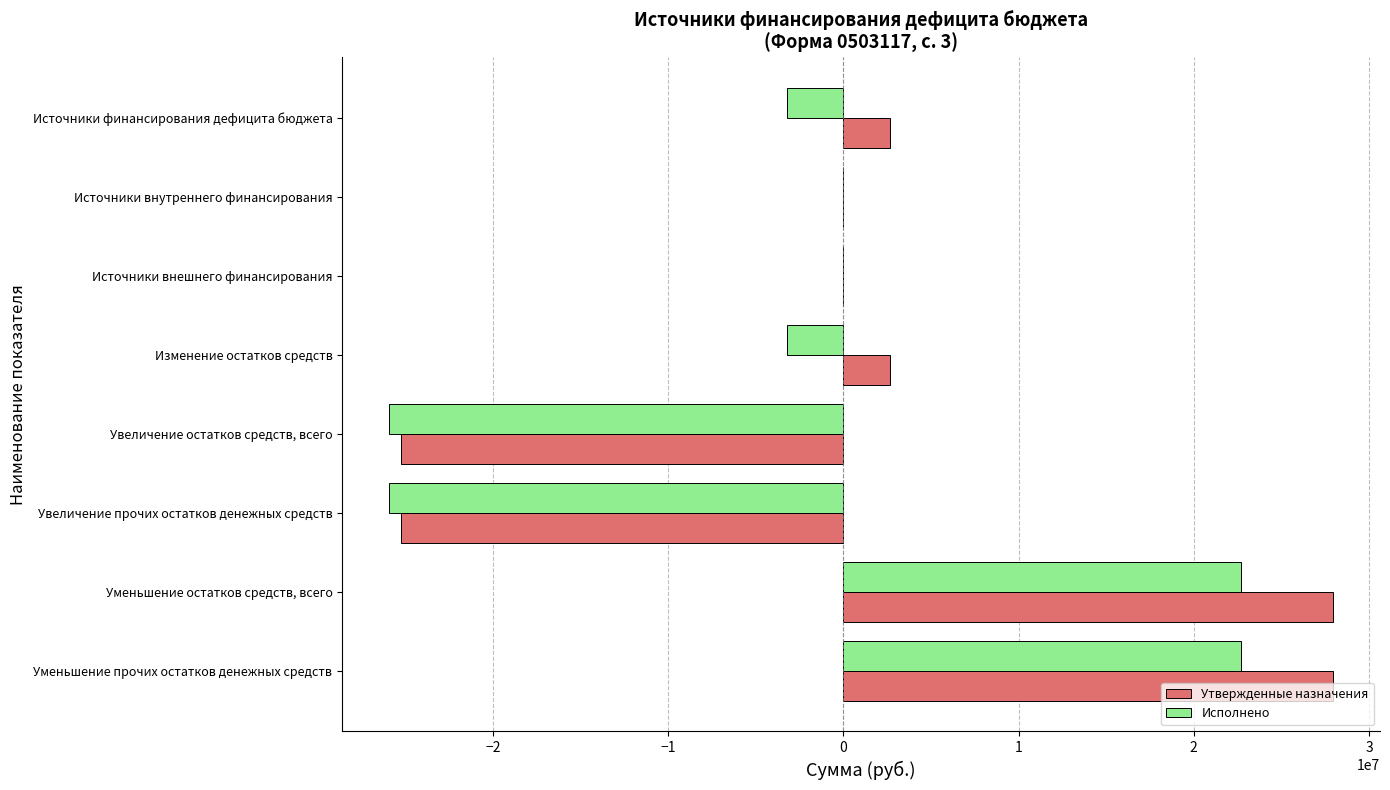

What is the highest value of the Исполнено series?

22673675.7